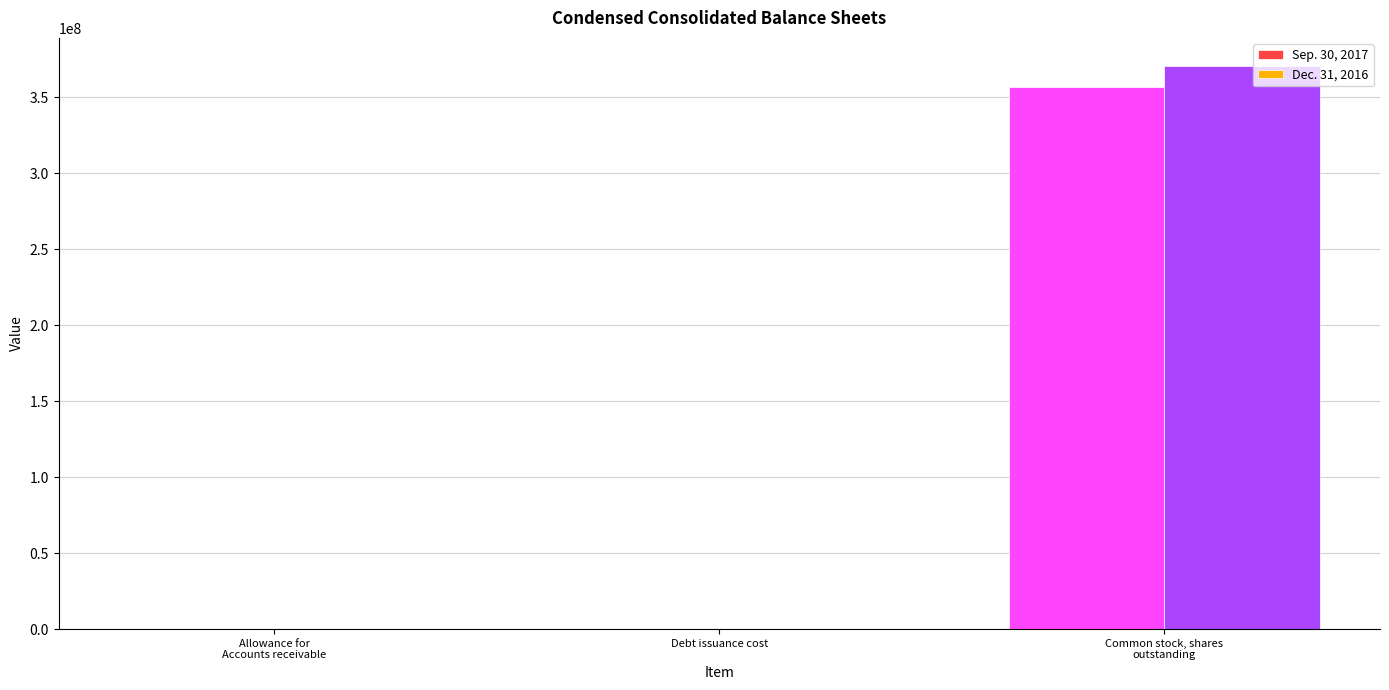

What are all the series names shown in the legend?

Sep. 30, 2017, Dec. 31, 2016